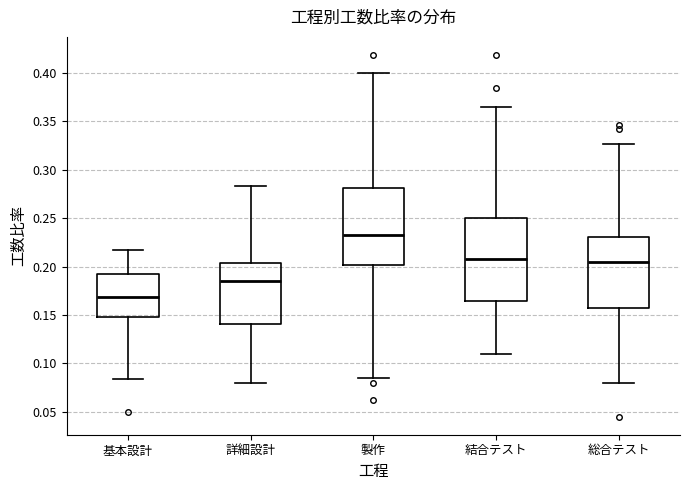

Reading left to right, transcribe this box plot: for each box, give where its median line is, the range the box spans, and where its two whiskers end, as read against the y-axis. The values are not printed on the chart, so give them approximately, as read against the axis.

基本設計: median 0.170, box 0.150 to 0.195, whiskers 0.085 to 0.215
詳細設計: median 0.185, box 0.140 to 0.205, whiskers 0.080 to 0.285
製作: median 0.235, box 0.200 to 0.280, whiskers 0.085 to 0.400
結合テスト: median 0.210, box 0.165 to 0.250, whiskers 0.110 to 0.365
総合テスト: median 0.205, box 0.160 to 0.230, whiskers 0.080 to 0.325